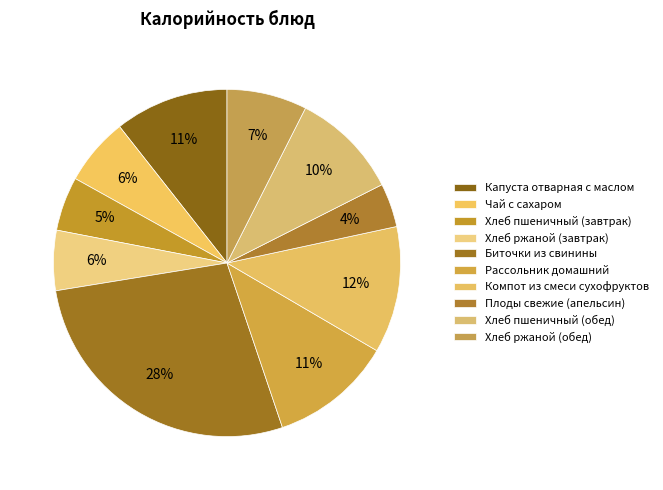

Which slice is the smallest?

Плоды свежие (апельсин)